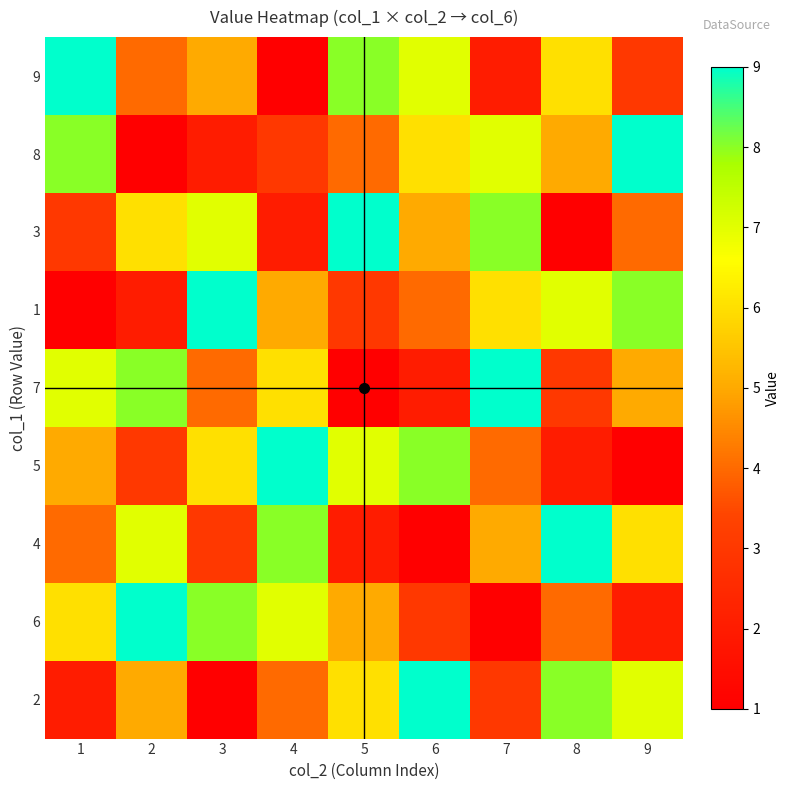

How many series are shown in this chart?

9